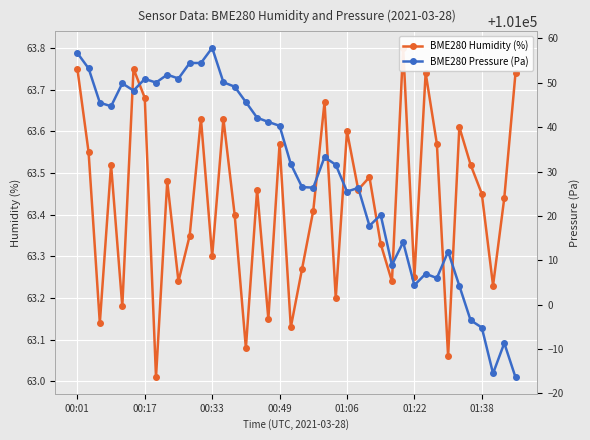

Is it true that BME280 Pressure (Pa) equals 101033.2 at 22?

True